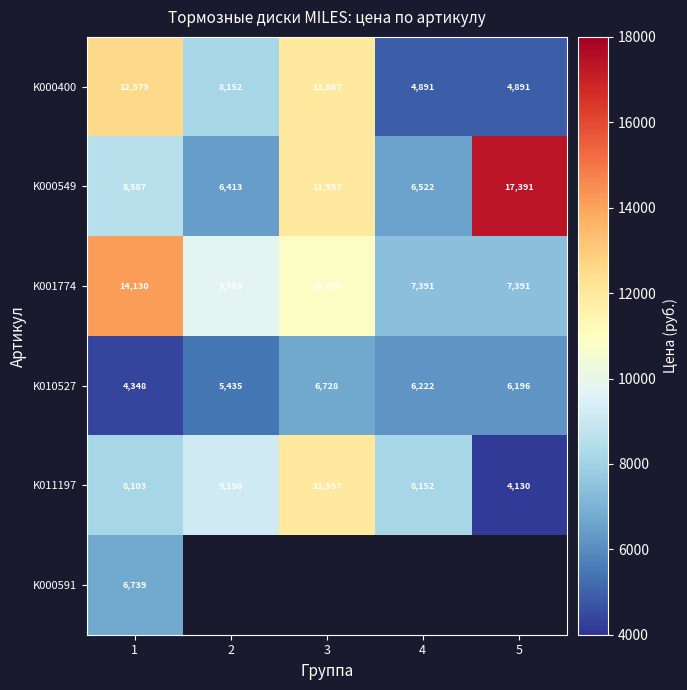

The K000400 series shows 2412.0 at 4. True or false?

False